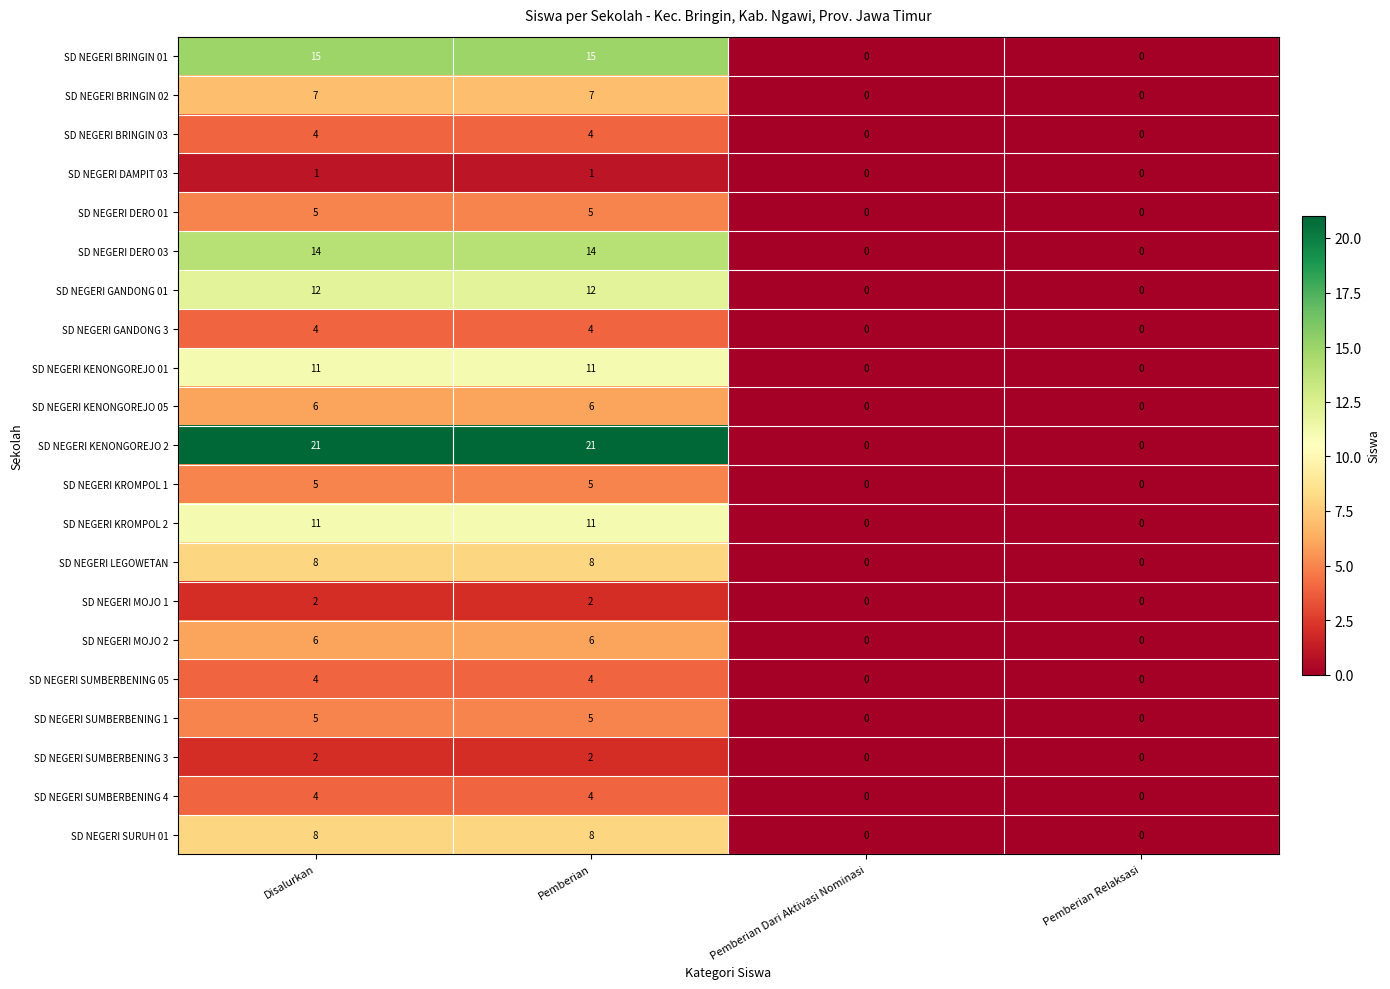

Is it true that SD NEGERI GANDONG 3 equals 0 at Pemberian Dari Aktivasi Nominasi?

True